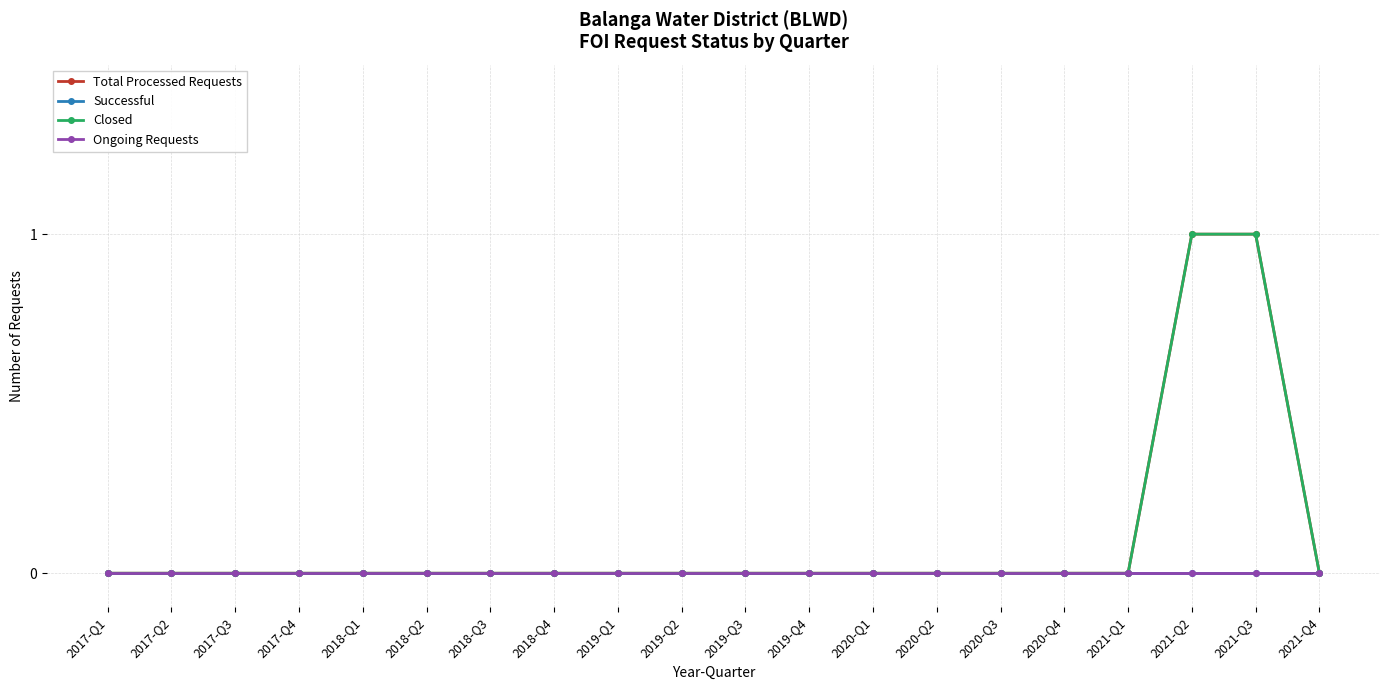

True or false: Ongoing Requests and Successful cross at least once.

False